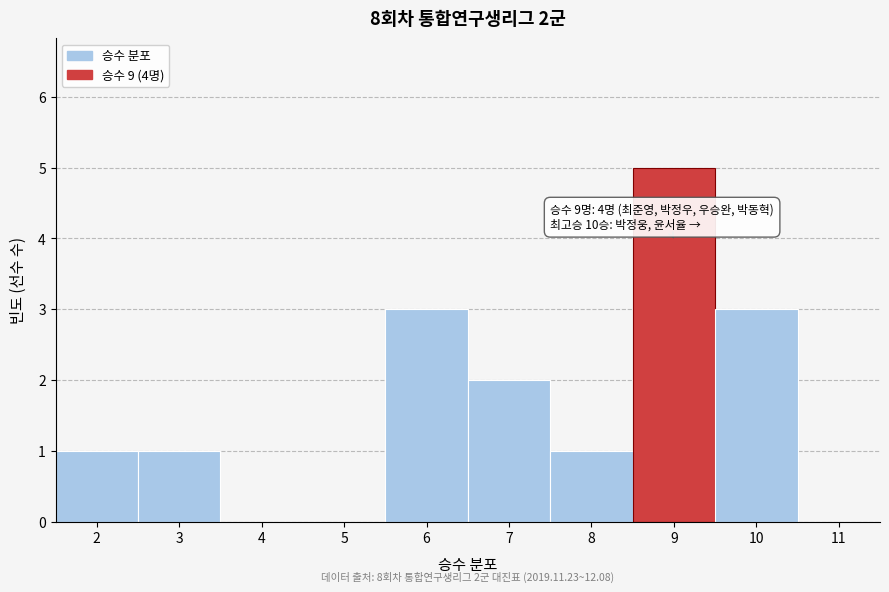

Over which range of the x-axis is the bar tallest?

8.5 to 9.5